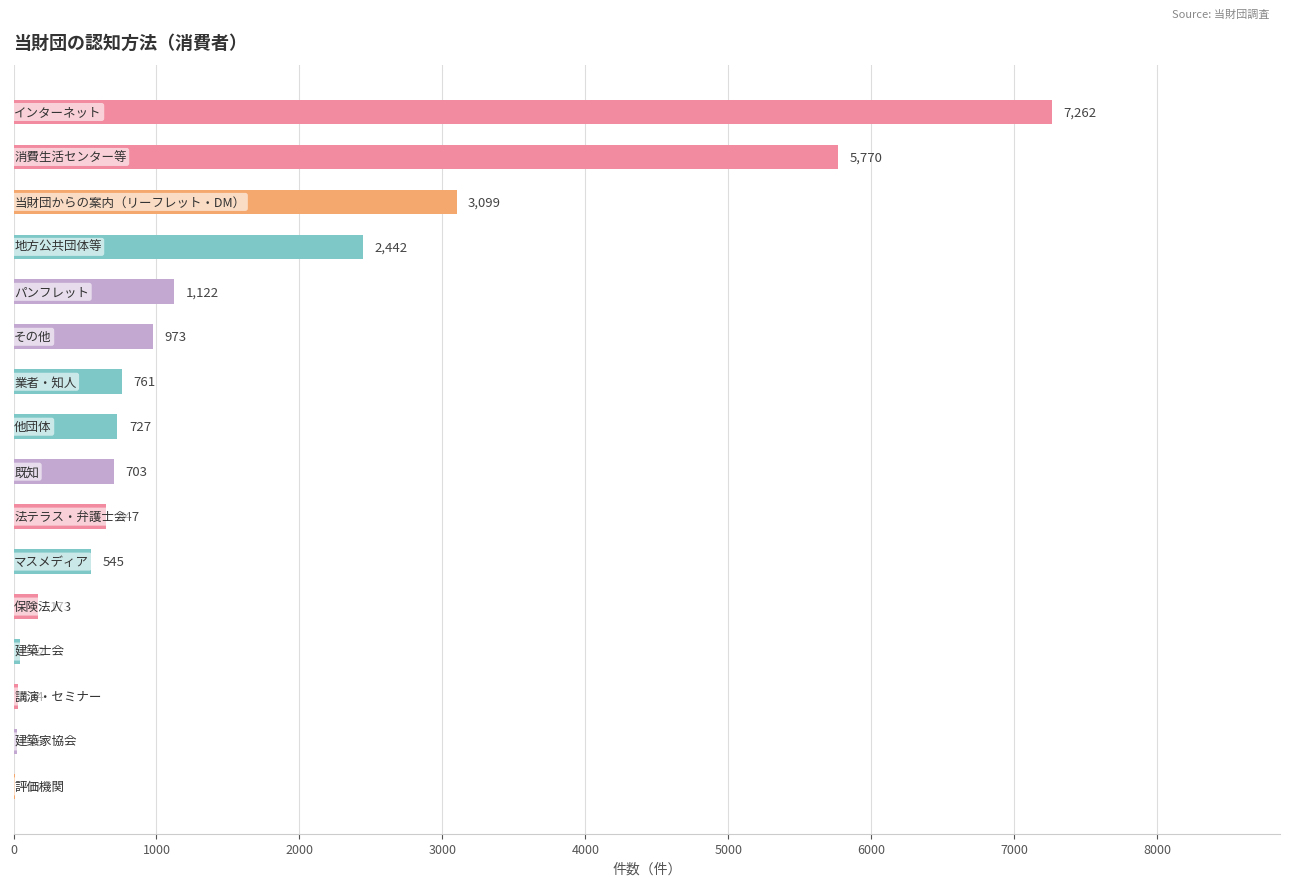

What is the greatest value displayed?

7262